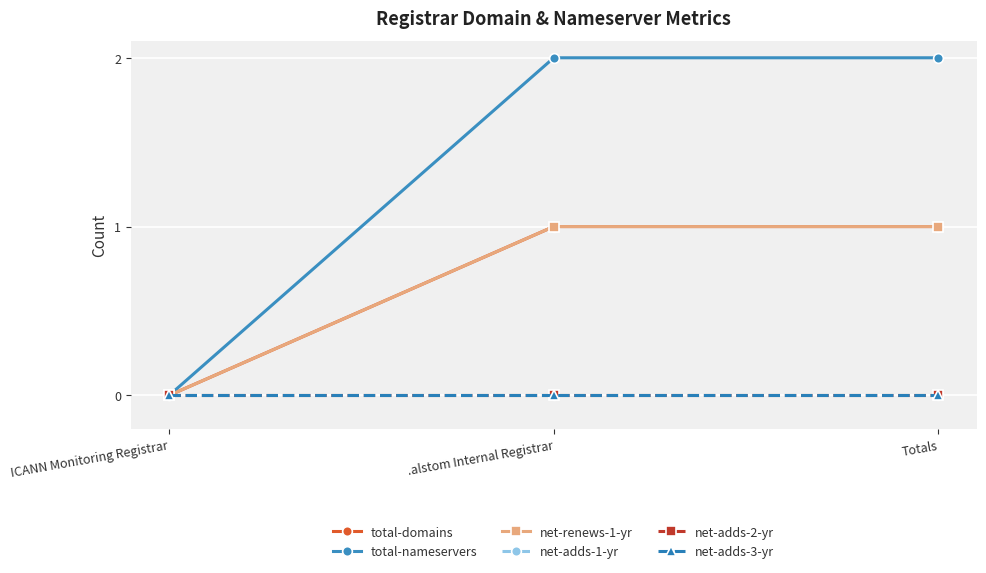

What is the spread (max minus min) of values at Totals?

2